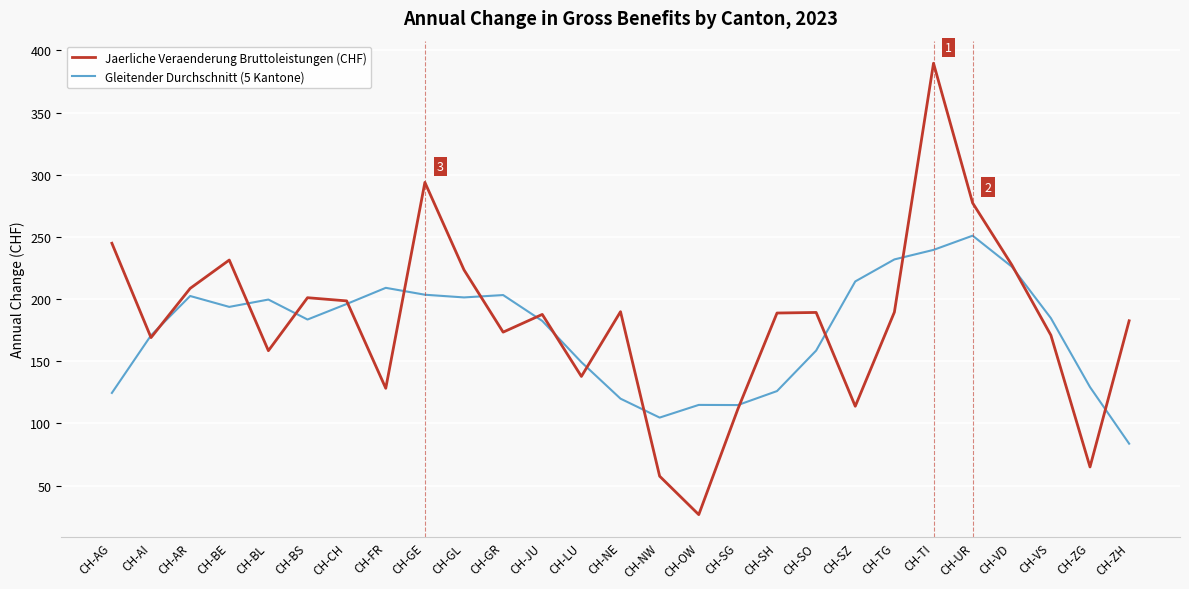

Which category has the lowest value in the Jaerliche Veraenderung Bruttoleistungen (CHF) series?

CH-OW